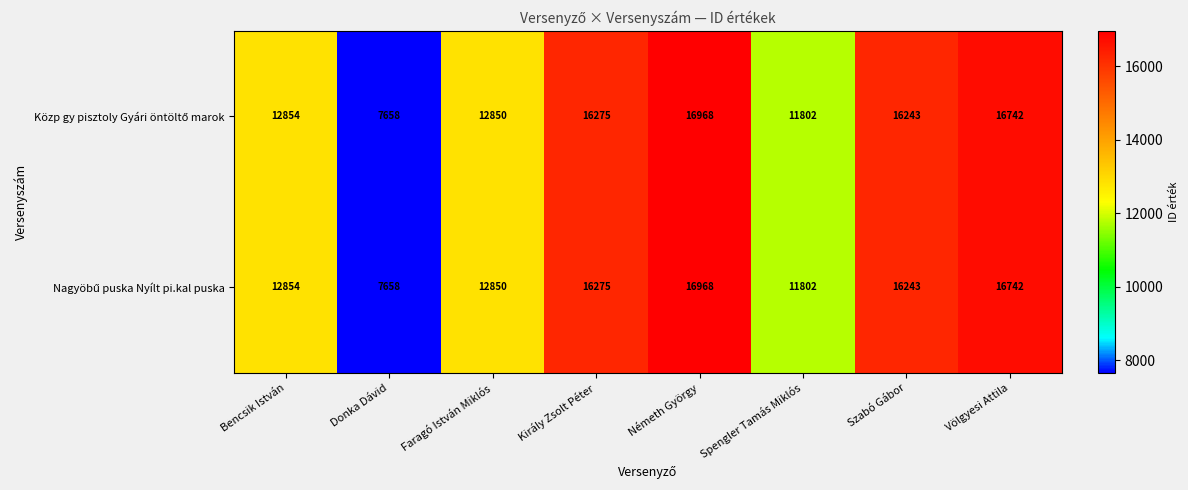

At how many categories does at least one series exceed 10331?

7